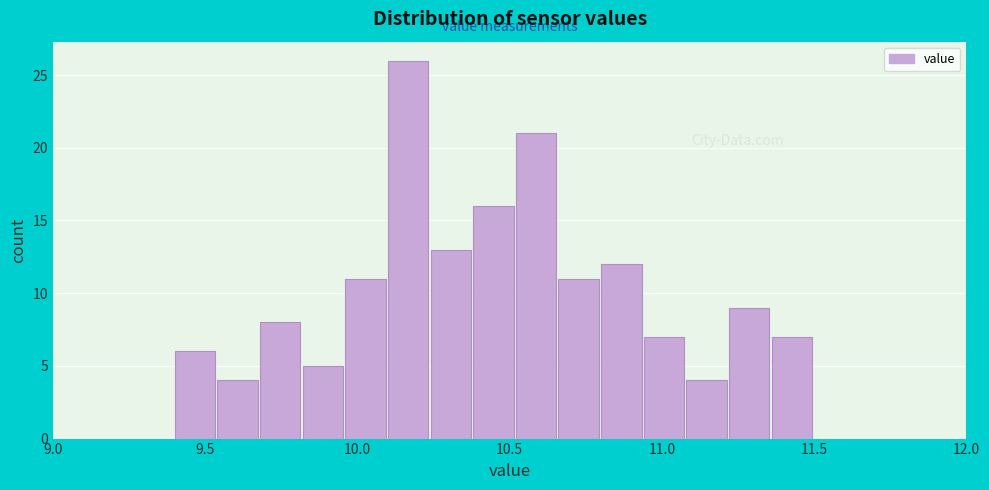

Read against the x-axis, roughly where is the centre of the tallest bar?

10.15